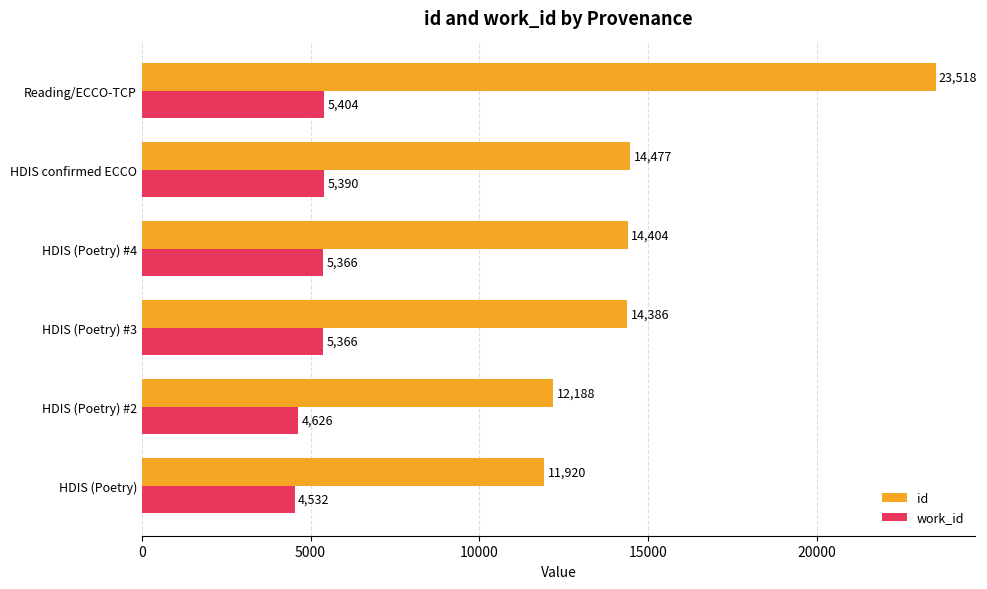

List the series in order of their peak value, highest first.

id, work_id